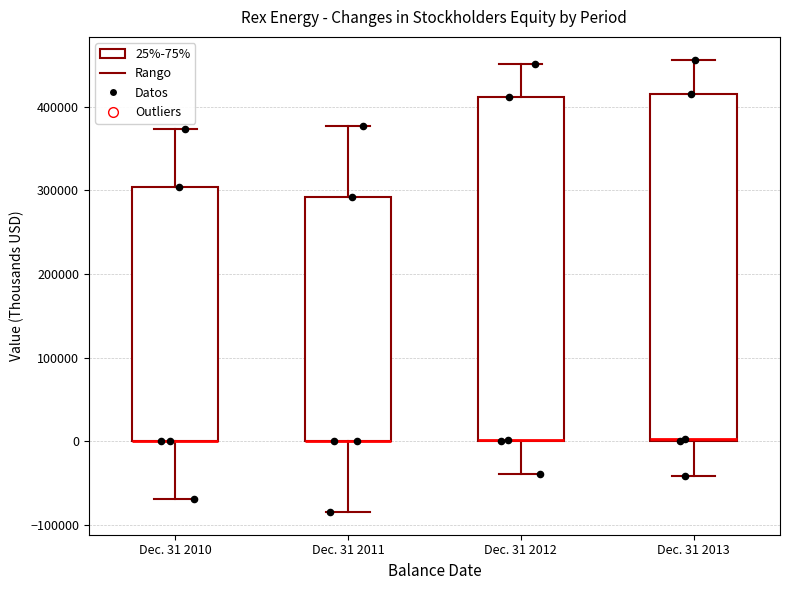

Reading left to right, read every box against the y-axis: the position of its median line, the range the box covers, and the ends of its whiskers. The values are not printed on the chart, so give them approximately, as read against the axis.

Dec. 31 2010: median 0 (drawn on the box's lower edge), box 0 to 300000, whiskers -70000 to 370000
Dec. 31 2011: median 0 (drawn on the box's lower edge), box 0 to 290000, whiskers -80000 to 380000
Dec. 31 2012: median 0 (drawn on the box's lower edge), box 0 to 410000, whiskers -40000 to 450000
Dec. 31 2013: median 0 (drawn on the box's lower edge), box 0 to 410000, whiskers -40000 to 460000